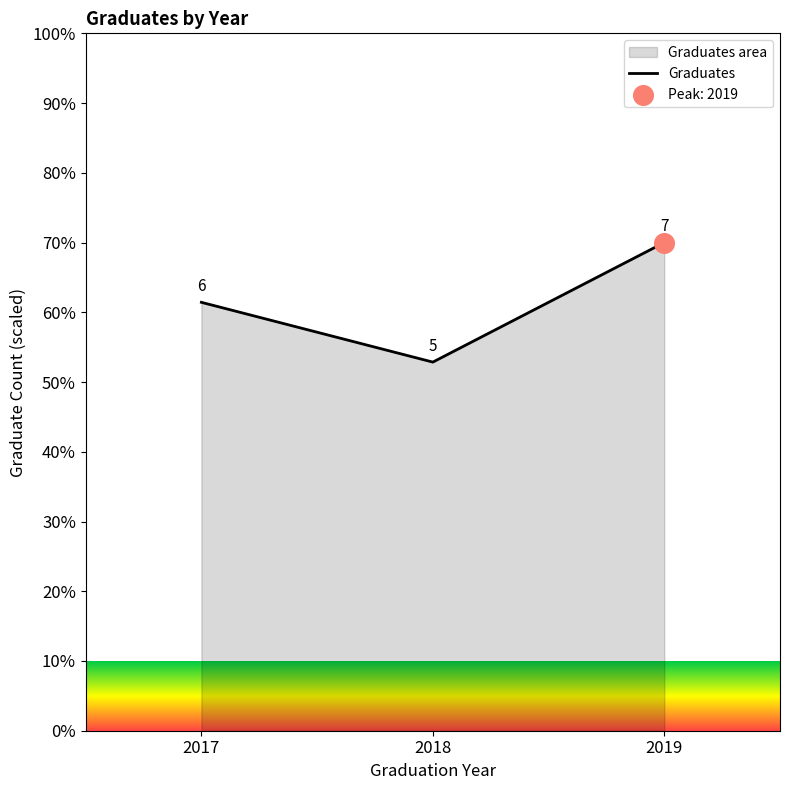

What is the ratio of the value at 2019 to the value at 2018?

1.3